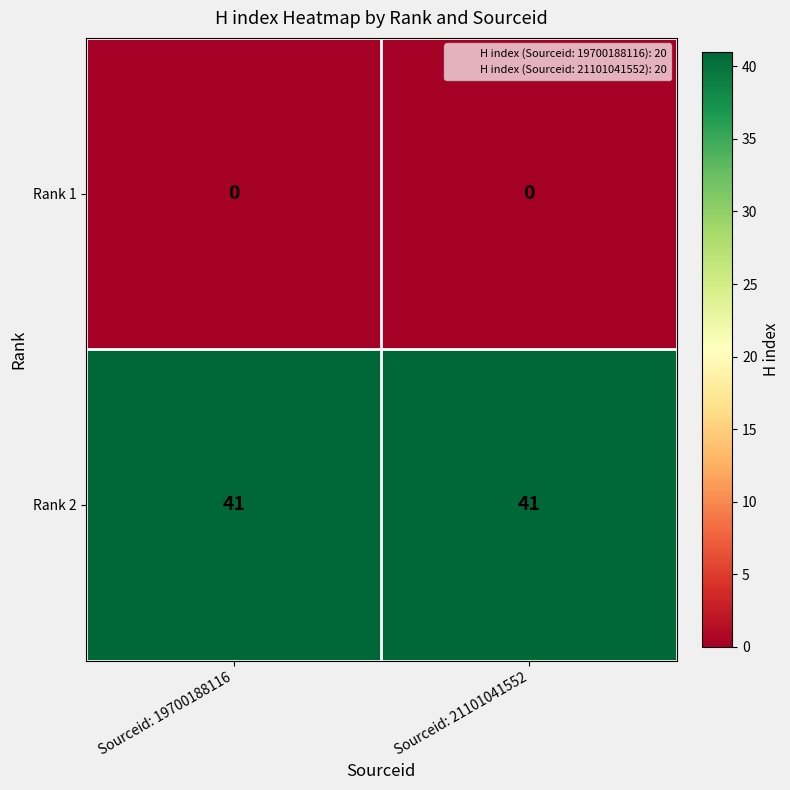

Reading left to right, extract all data points from this chart.

Rank 1: 0	0
Rank 2: 41	41